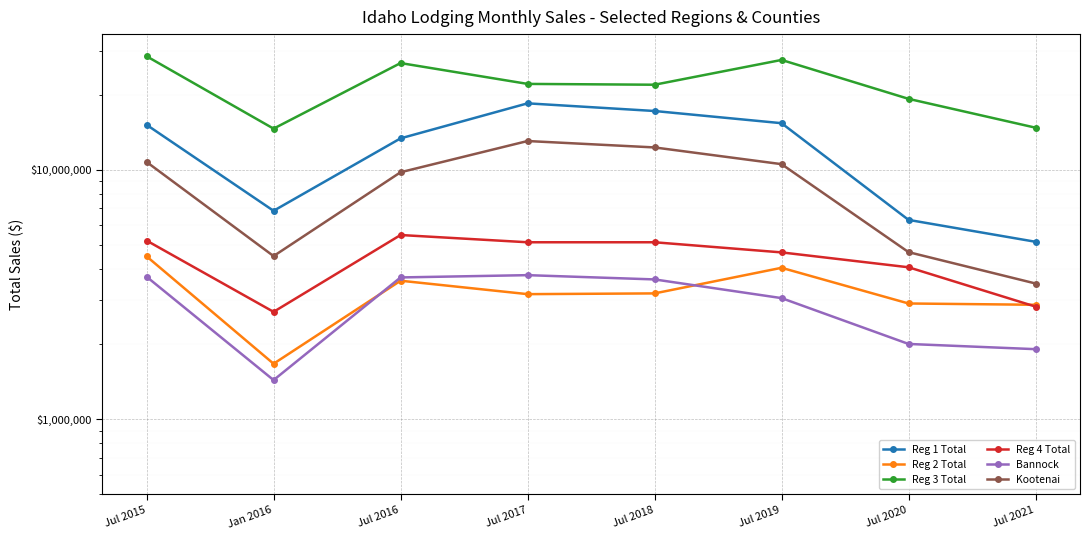

Does the chart display data point markers on the line(s)?

Yes